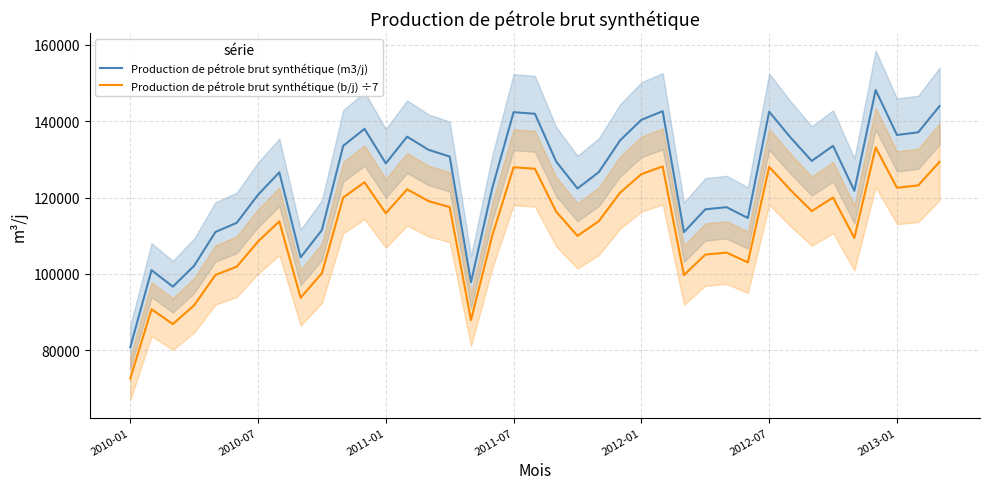

List the series in order of their peak value, highest first.

Production de pétrole brut synthétique (m3/j), Production de pétrole brut synthétique (b/j) ÷7